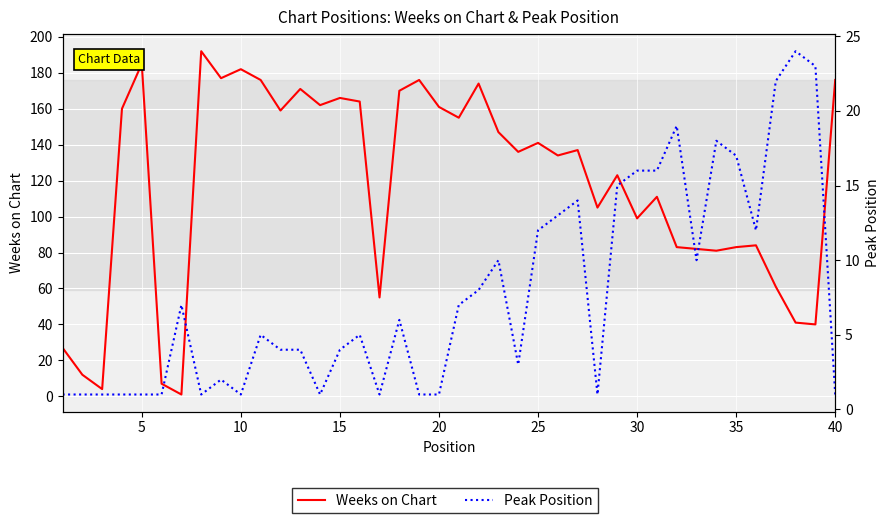

Count the number of data series in this chart.

2